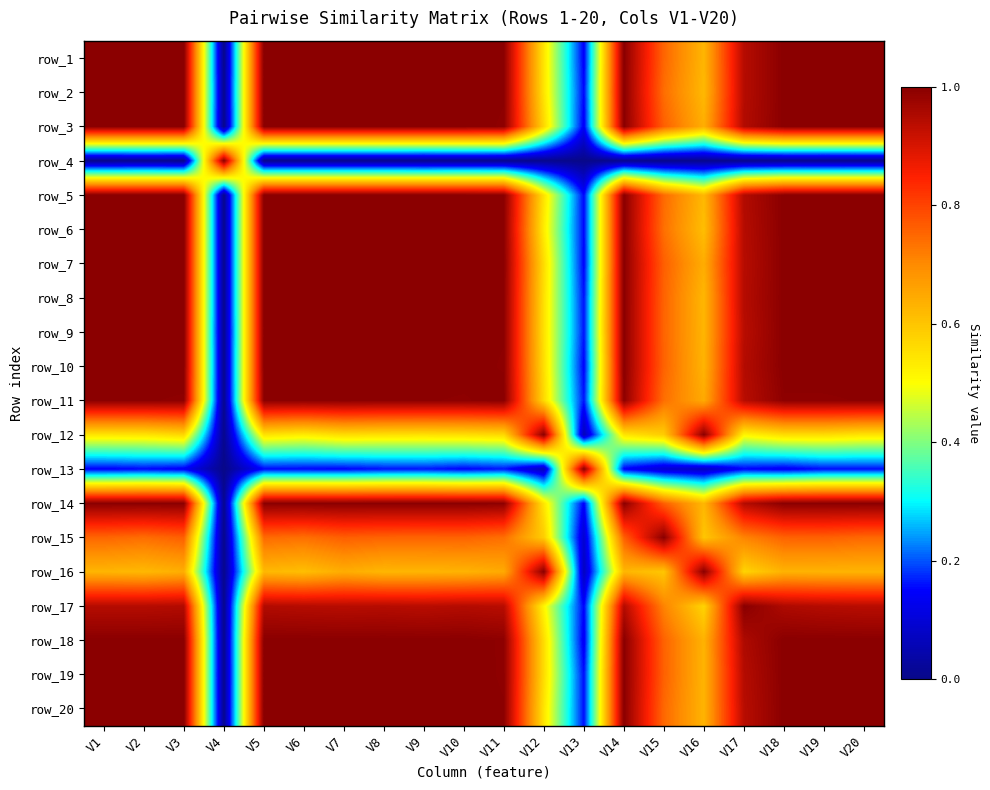

Which category has the lowest value in the row_14 series?

V4